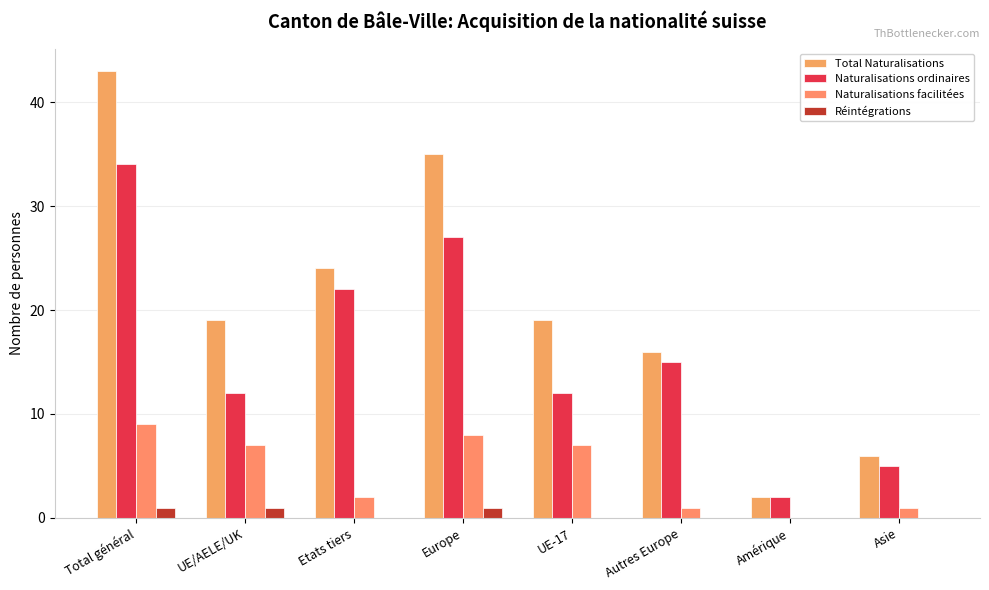

Reading left to right, list all the values displayed in this chart.

Total Naturalisations: 43	19	24	35	19	16	2	6
Naturalisations ordinaires: 34	12	22	27	12	15	2	5
Naturalisations facilitées: 9	7	2	8	7	1	0	1
Réintégrations: 1	1	0	1	0	0	0	0